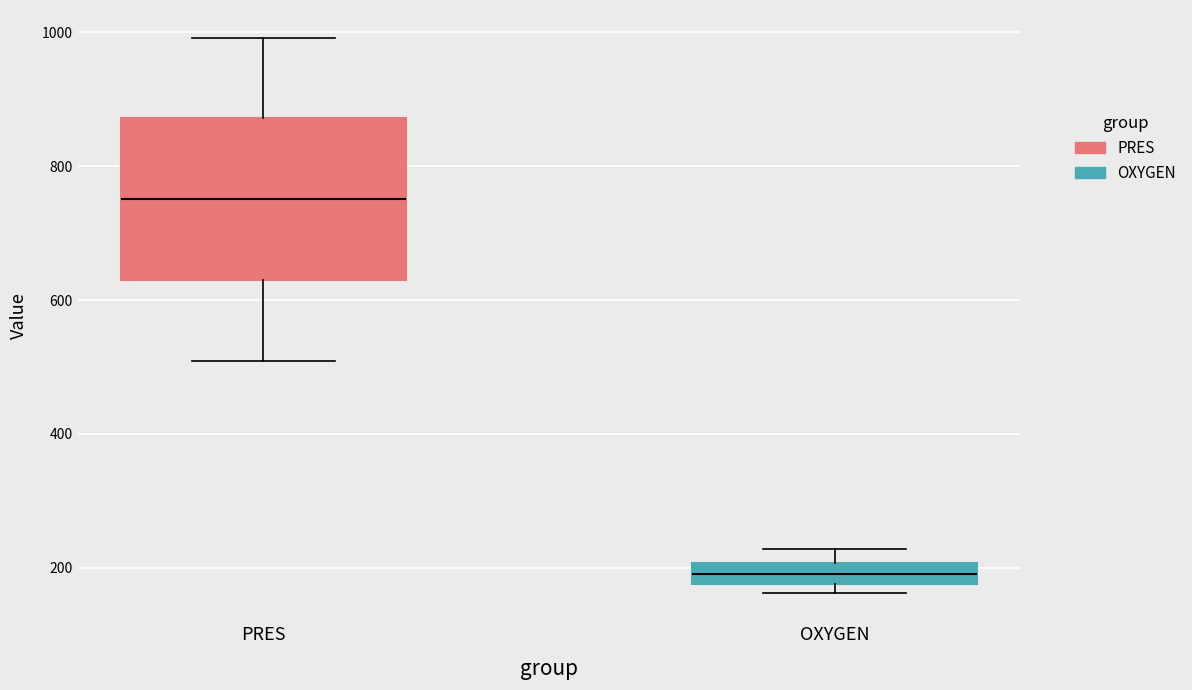

Reading left to right, transcribe this box plot: for each box, give where its median line is, the range the box spans, and where its two whiskers end, as read against the y-axis. The values are not printed on the chart, so give them approximately, as read against the axis.

PRES: median 760, box 620 to 880, whiskers 500 to 1000
OXYGEN: median 200 (inside the box), box 180 to 200, whiskers 160 to 220